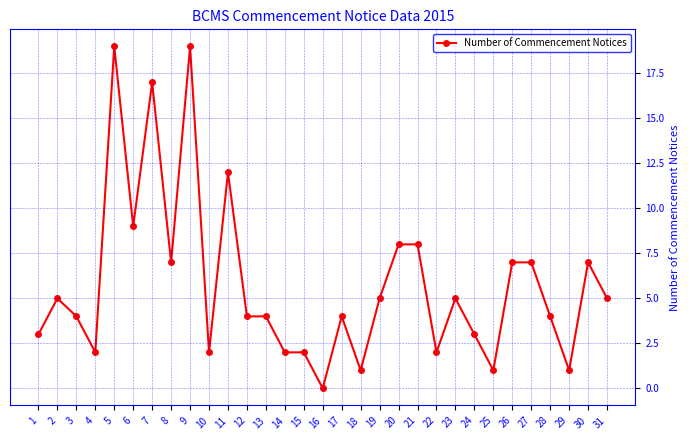

What is the value of the 11th point from the left?

12